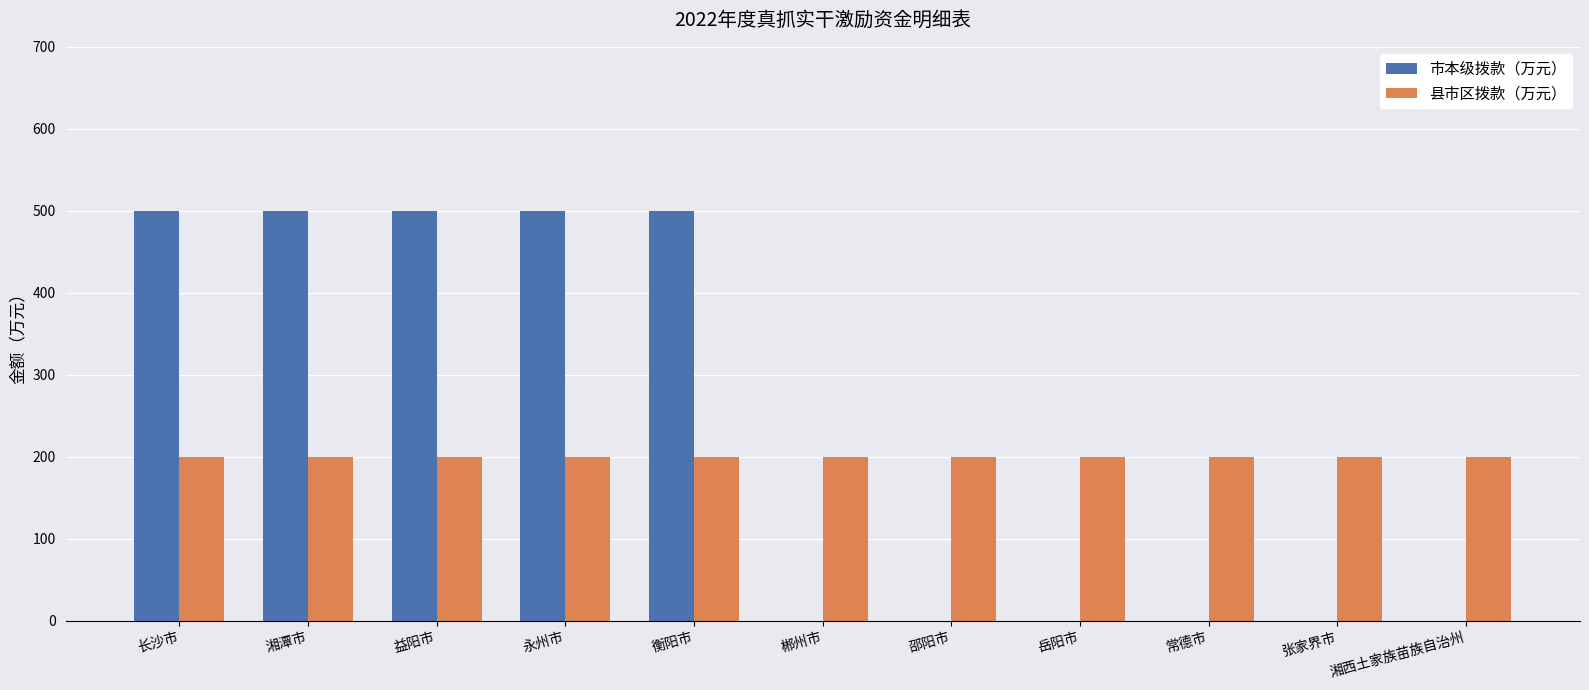

Is the value of 市本级拨款（万元） at 长沙市 greater than the value of 县市区拨款（万元） at 张家界市?

Yes